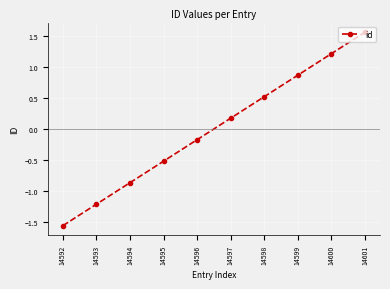

What is the value of the 7th point from the left?

0.5